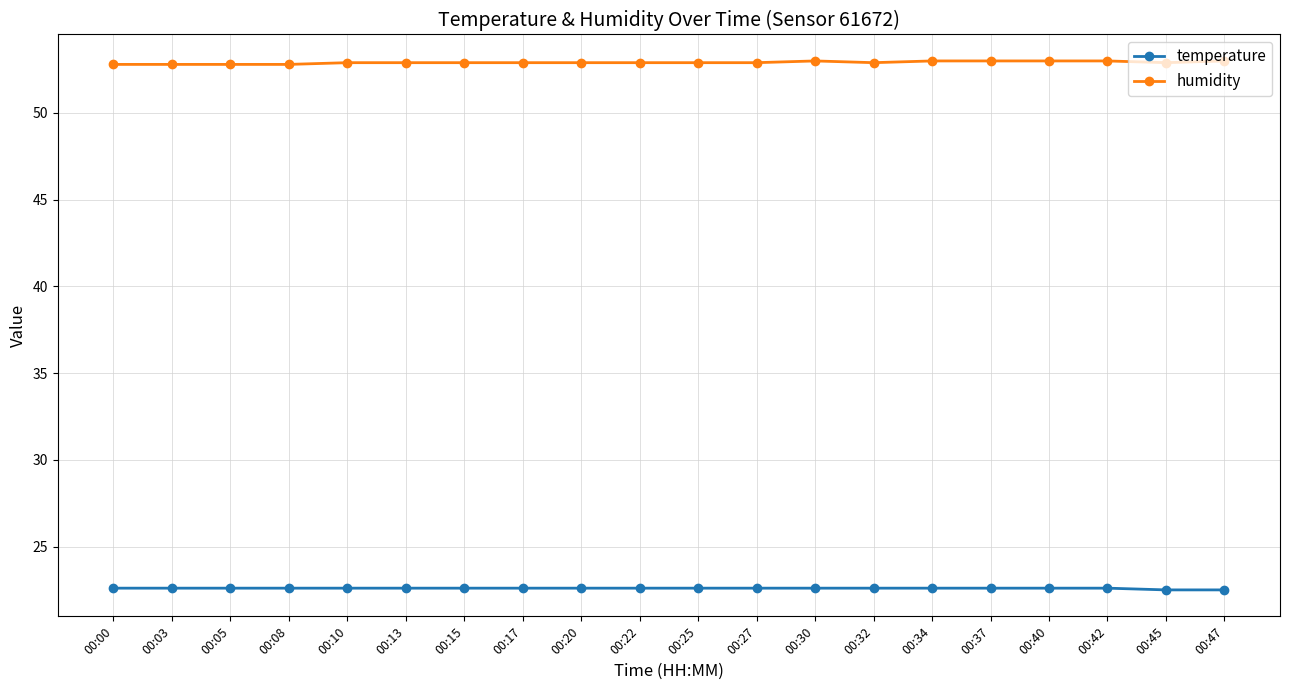

What is the minimum value shown in the chart?

22.5